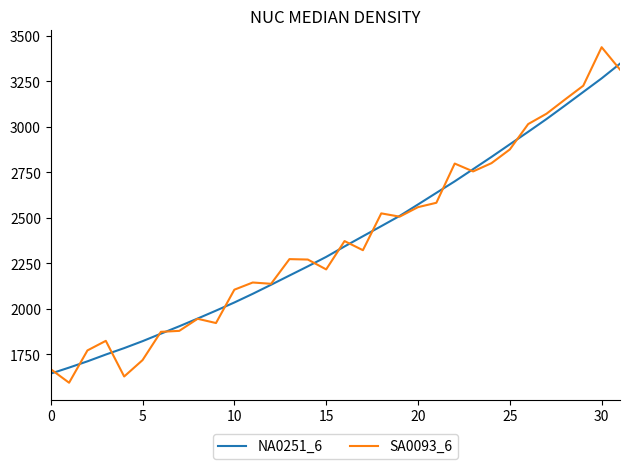

What are all the series names shown in the legend?

NA0251_6, SA0093_6